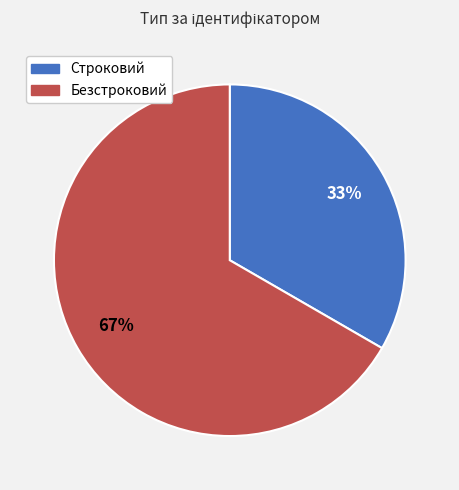

True or false: Строковий accounts for 27% of the total.

False